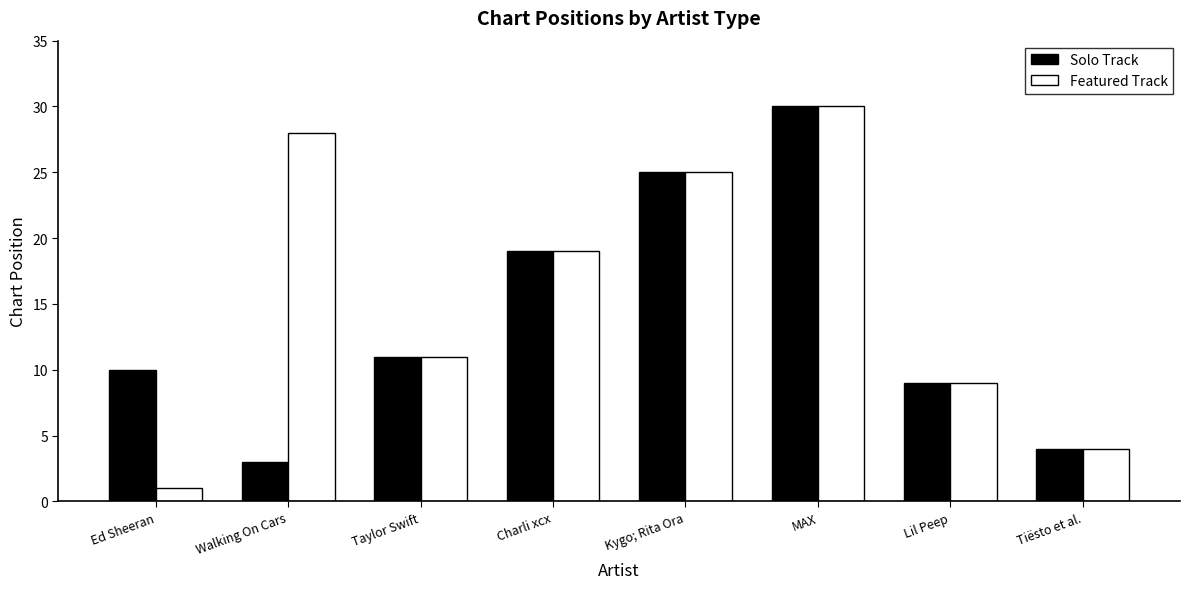

What is the total value across all series at Taylor Swift?

22